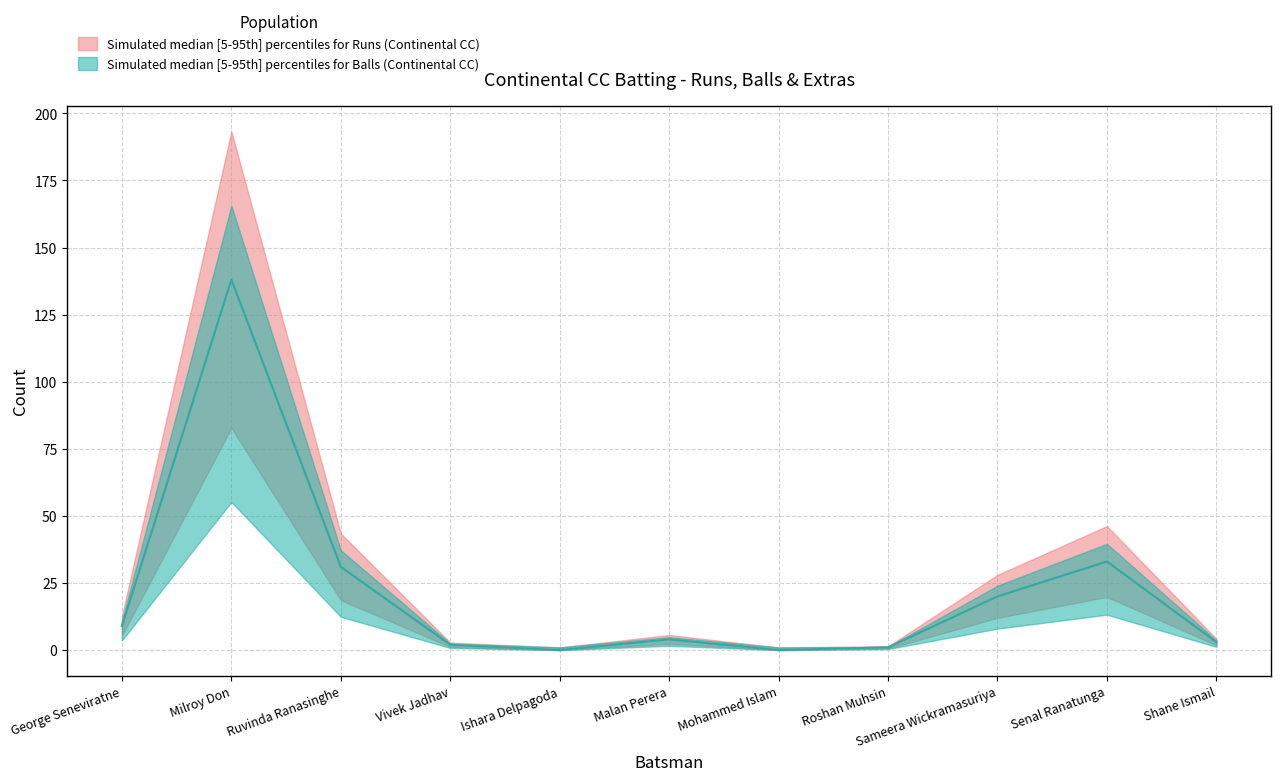

What is the difference between the Balls values at Malan Perera and Ishara Delpagoda?

4